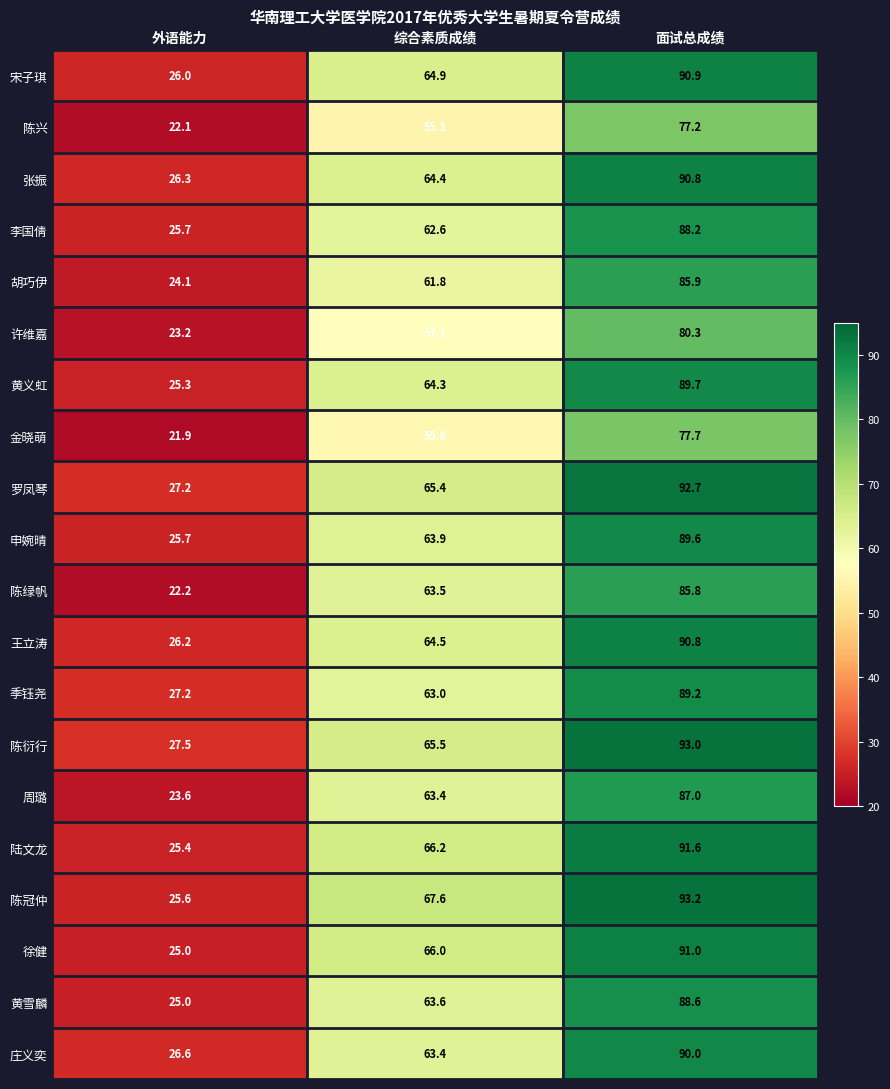

How many data points in 季钰尧 are less than 63?

1